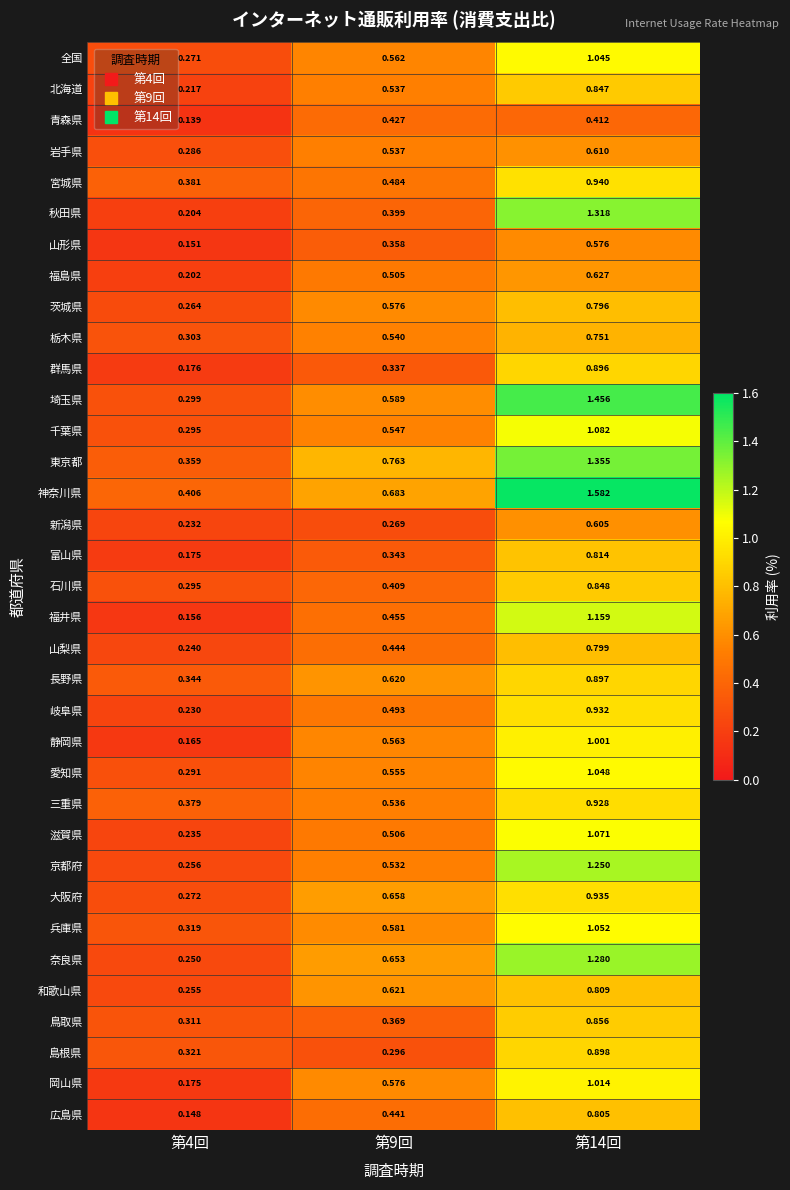

List the series in order of their peak value, lowest first.

青森県, 山形県, 新潟県, 岩手県, 福島県, 栃木県, 茨城県, 山梨県, 広島県, 和歌山県, 富山県, 北海道, 石川県, 鳥取県, 群馬県, 長野県, 島根県, 三重県, 岐阜県, 大阪府, 宮城県, 静岡県, 岡山県, 全国, 愛知県, 兵庫県, 滋賀県, 千葉県, 福井県, 京都府, 奈良県, 秋田県, 東京都, 埼玉県, 神奈川県